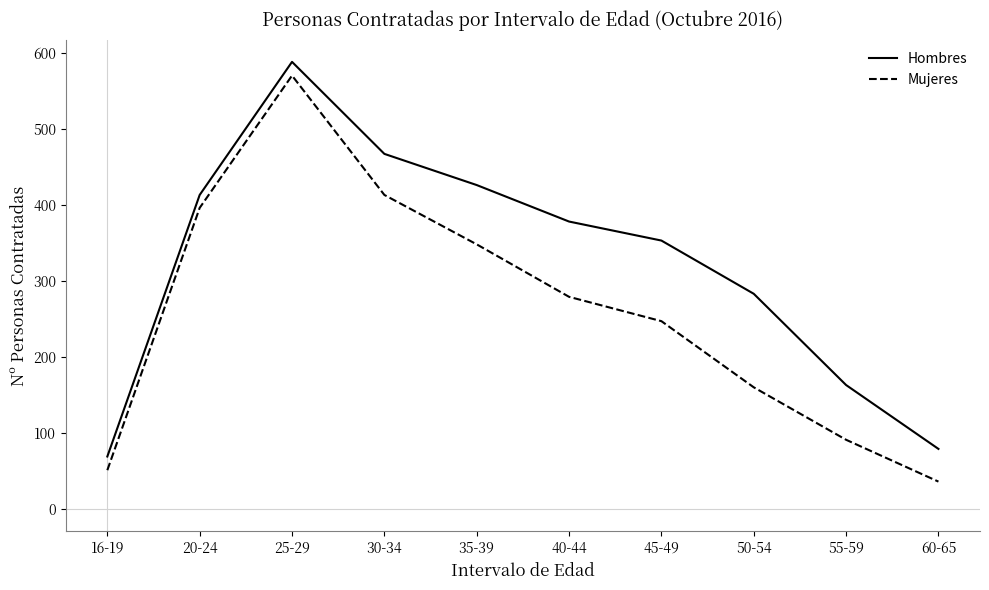

What is the total value across all series at 60-65?

115